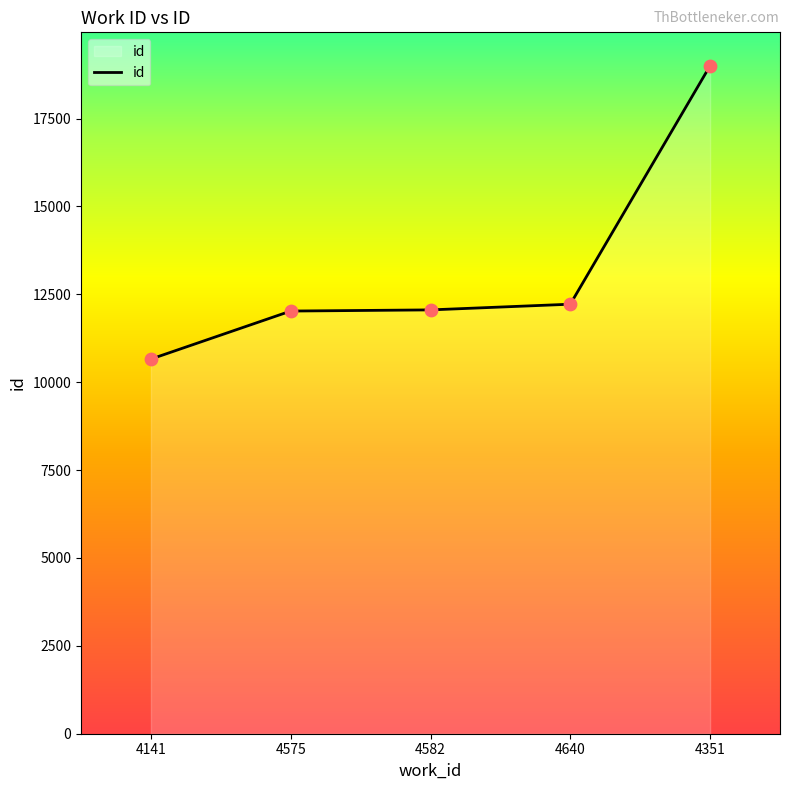

What is the change in value from 4575 to 4582?

+33